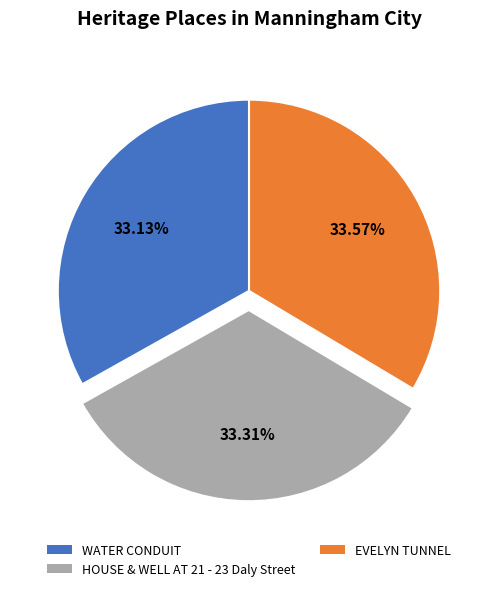

Is there a majority slice in this chart?

No